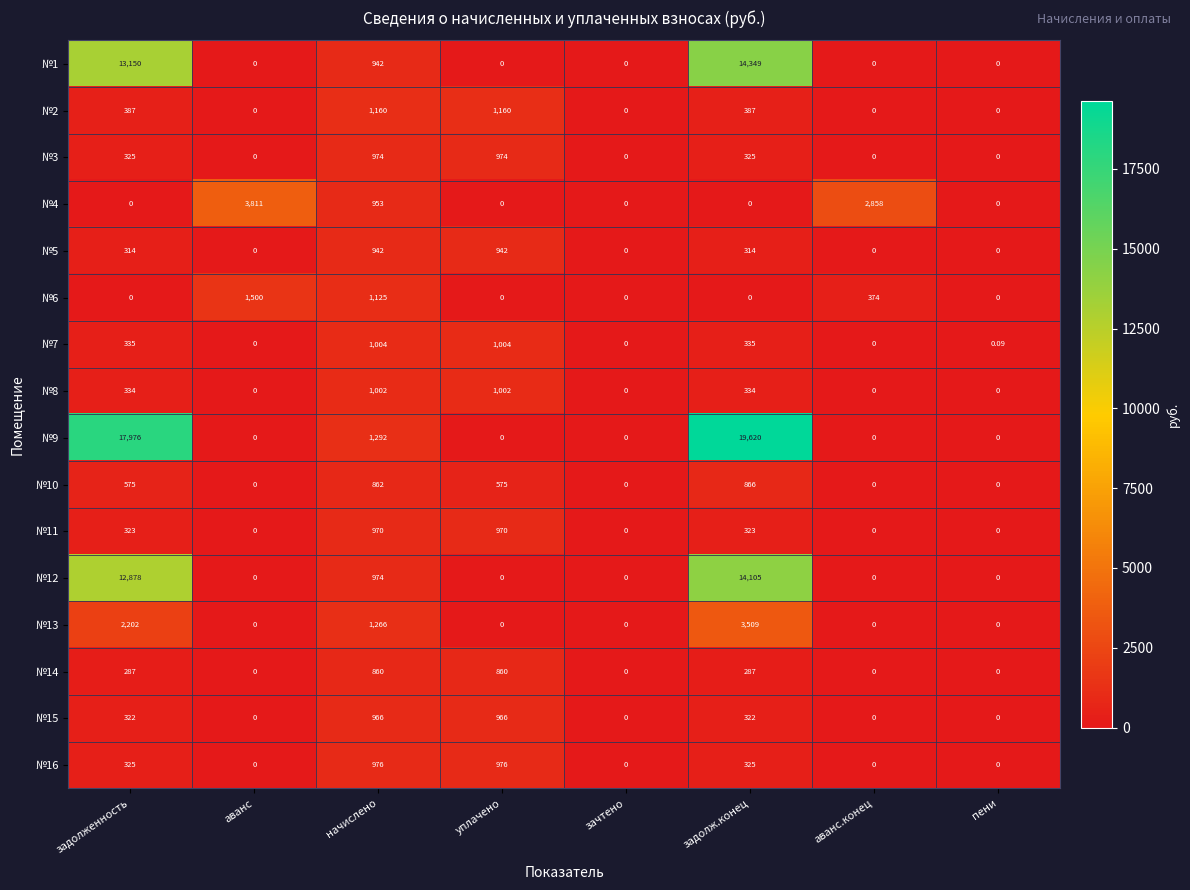

Which series changed the most between зачтено and аванс.конец?

№4